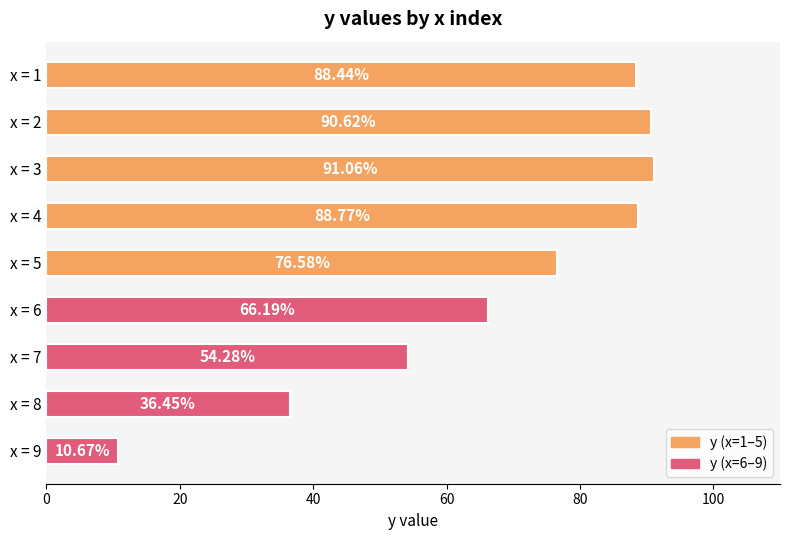

Which has a higher value, x = 3 or x = 8?

x = 3